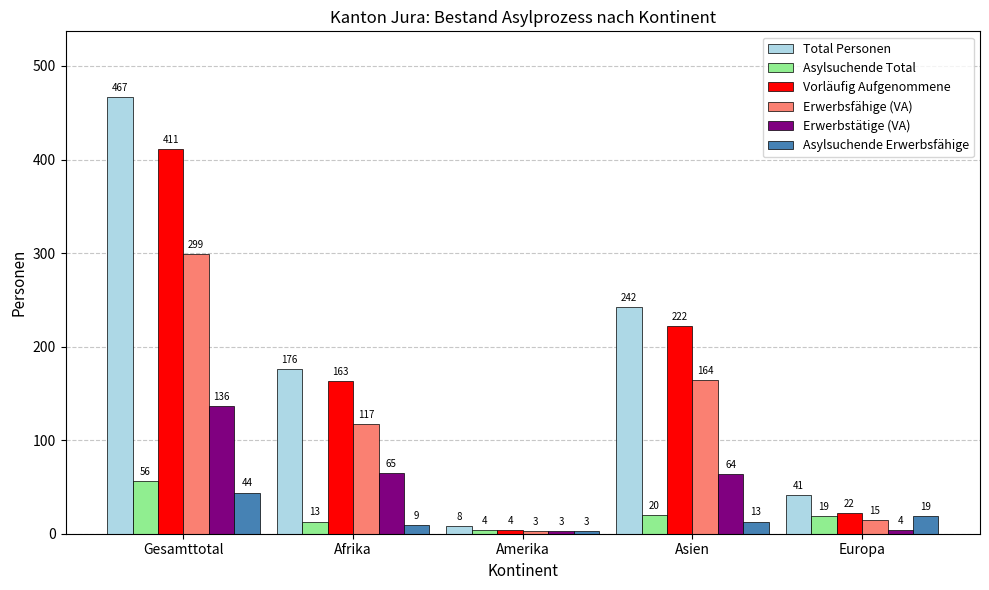

True or false: Asylsuchende Erwerbsfähige has a value of 13 at Asien.

True